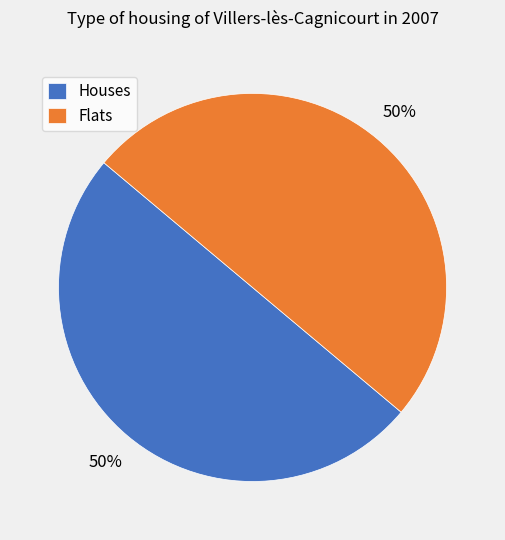

How many slices are in this pie chart?

2